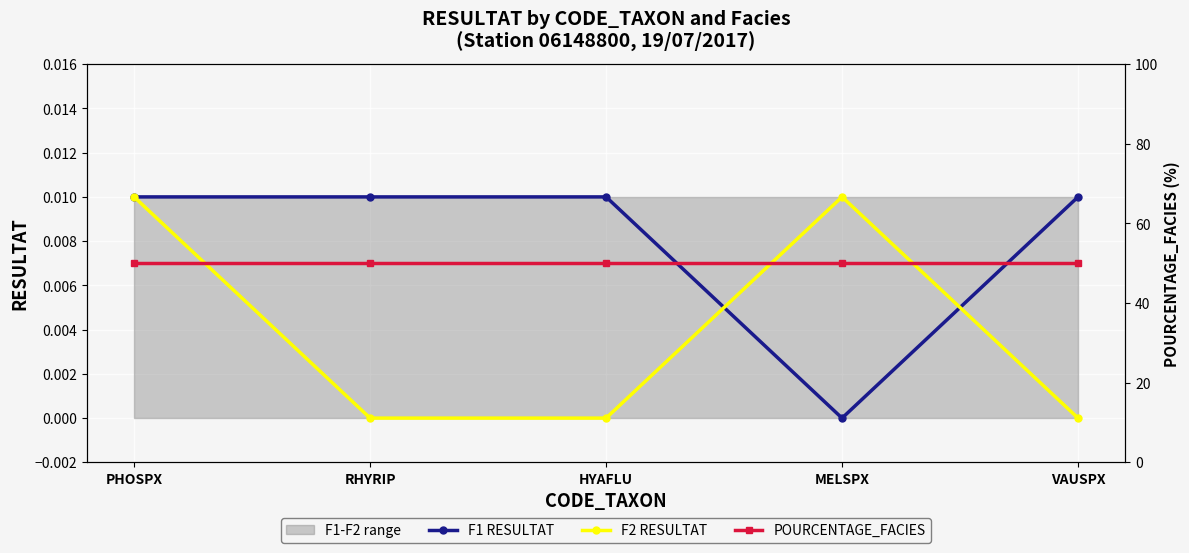

Between PHOSPX and RHYRIP, which series saw the biggest shift?

F2 RESULTAT